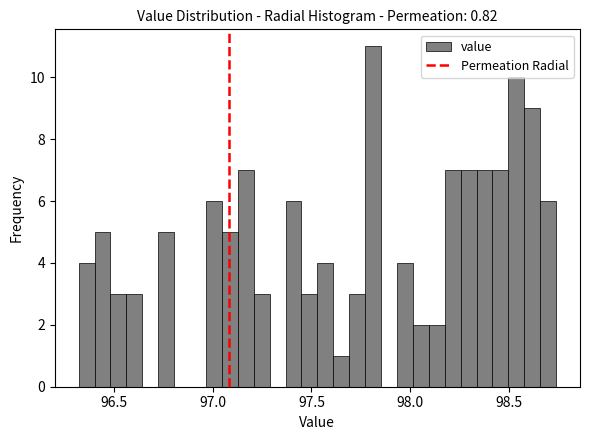

Around what value on the x-axis is the tallest bar? Give the approximate position of its centre, as read against the axis.

97.80